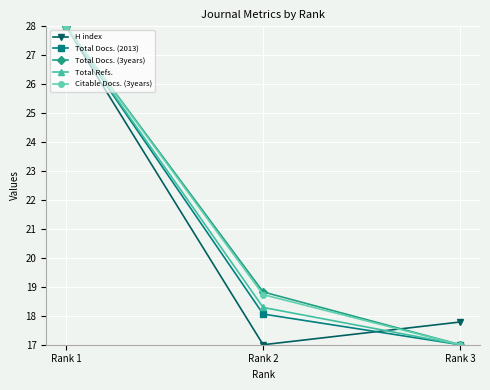

The Total Docs. (2013) series shows 8.2 at Rank 1. True or false?

False